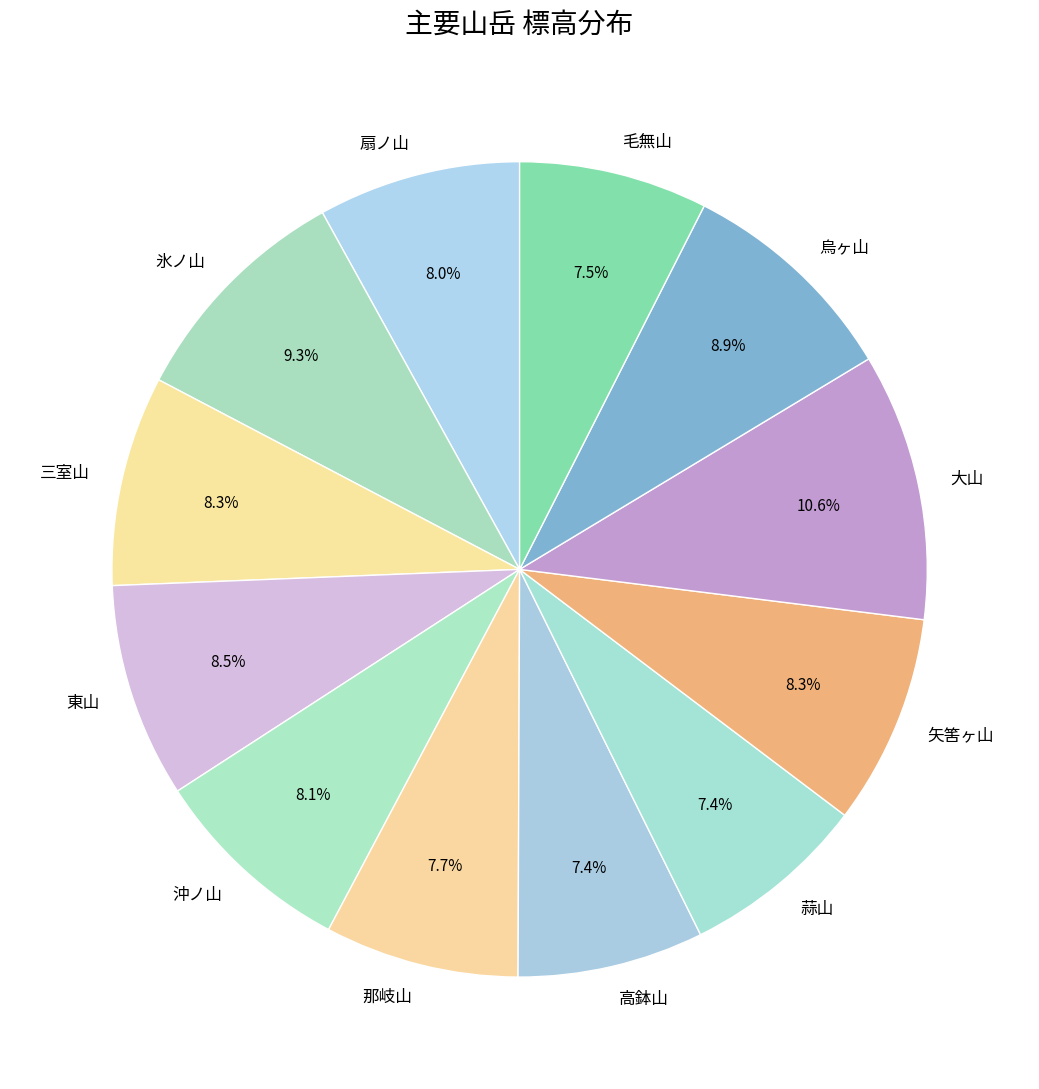

What percentage is the 那岐山 slice, to the nearest percent?

8%